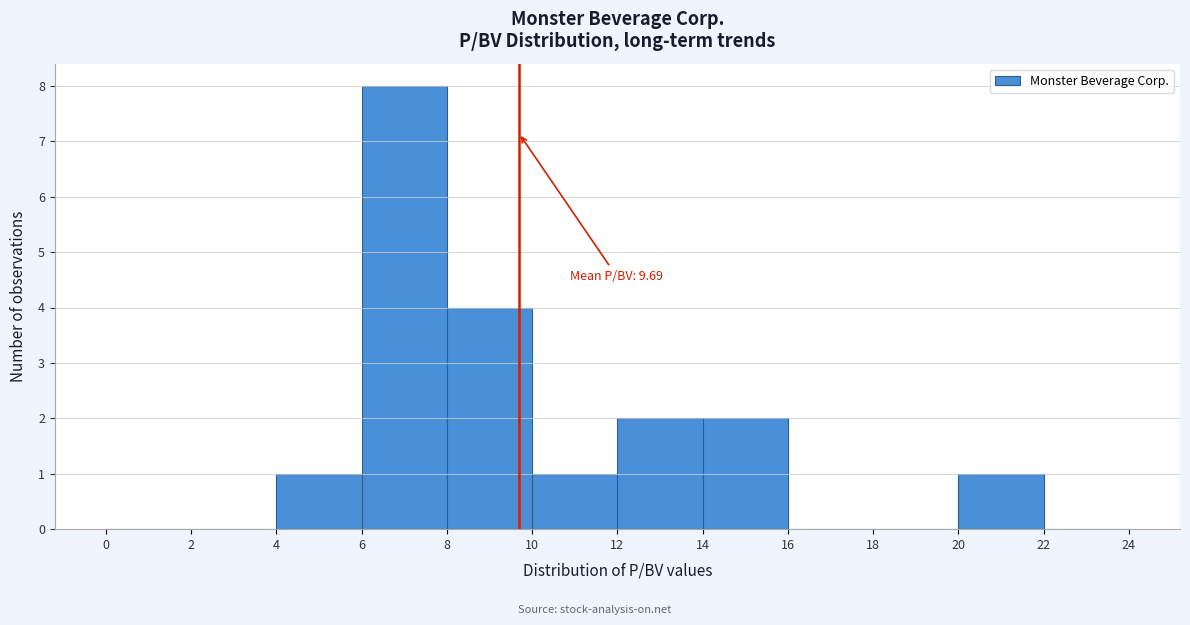

Over which range of the x-axis is the bar tallest?

6 to 8